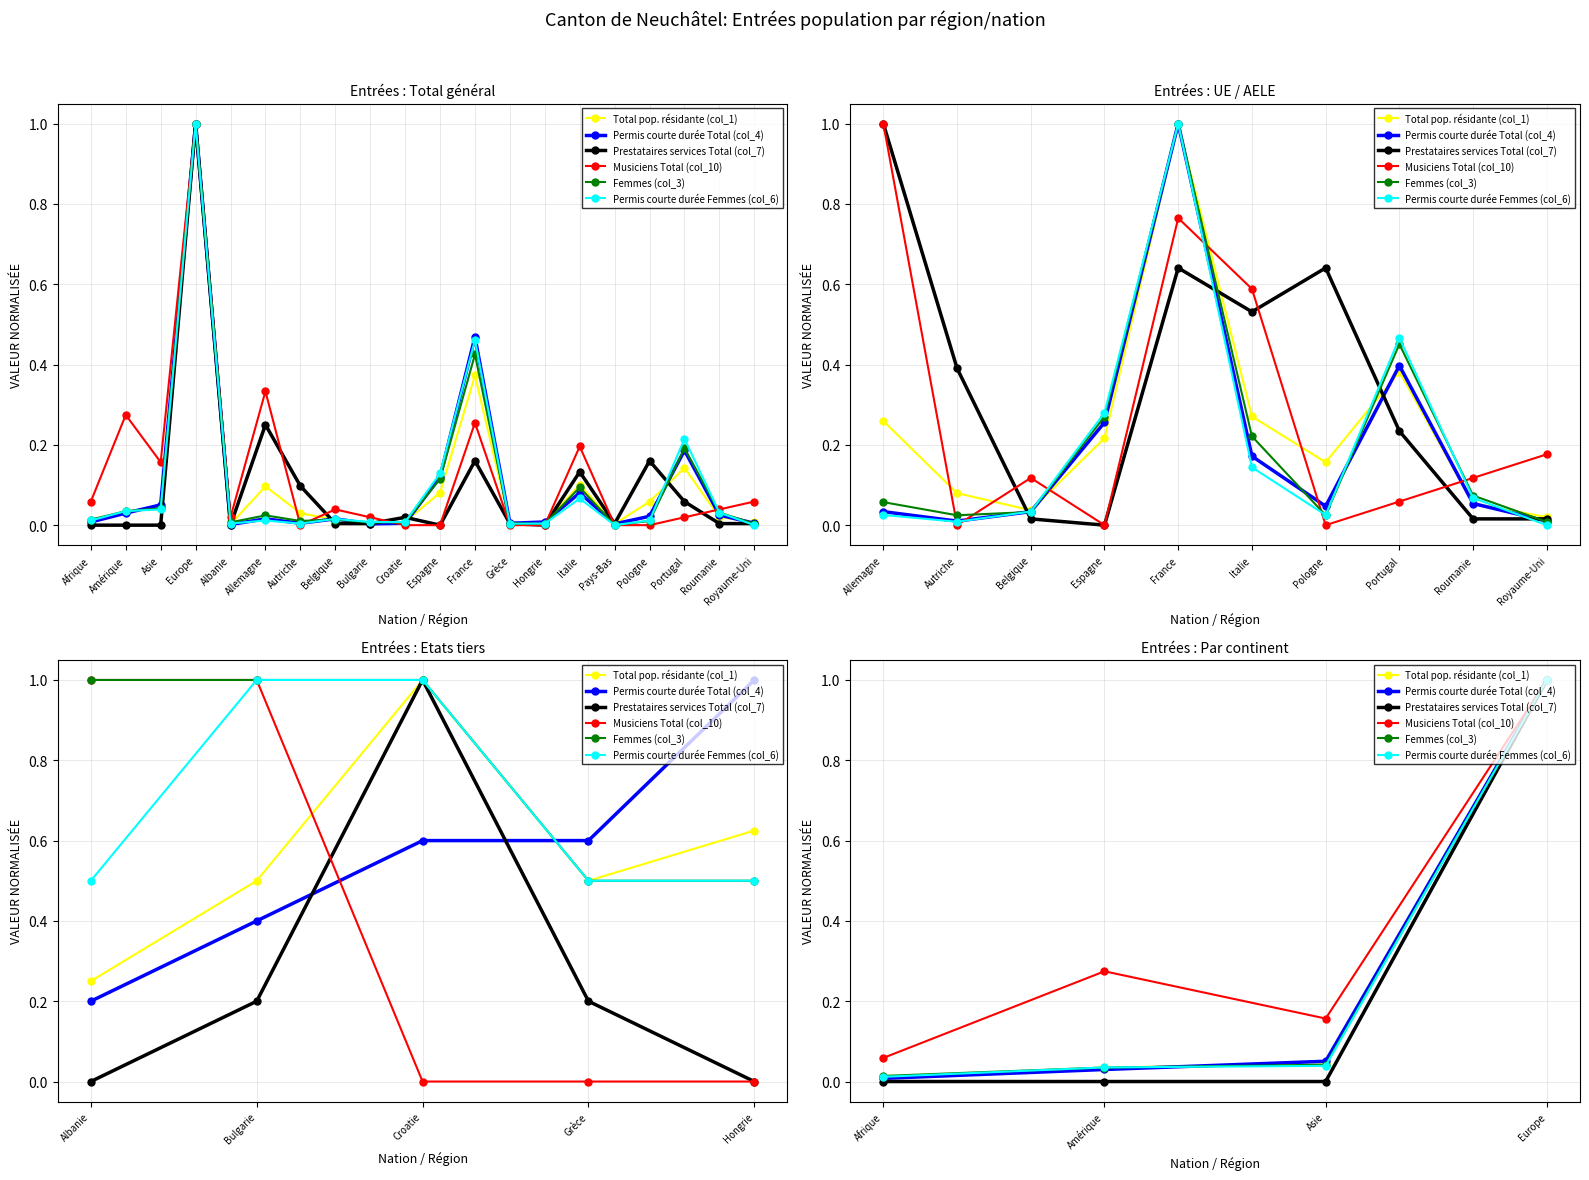

Reading left to right, transcribe all the data shown in this chart.

Total pop. résidante (col_1): 0.0	0.0	0.0	1.0
Permis courte durée Total (col_4): 0.0	0.0	0.1	1.0
Prestataires services Total (col_7): 0.0	0.0	0.0	1.0
Musiciens Total (col_10): 0.1	0.3	0.2	1.0
Femmes (col_3): 0.0	0.0	0.0	1.0
Permis courte durée Femmes (col_6): 0.0	0.0	0.0	1.0